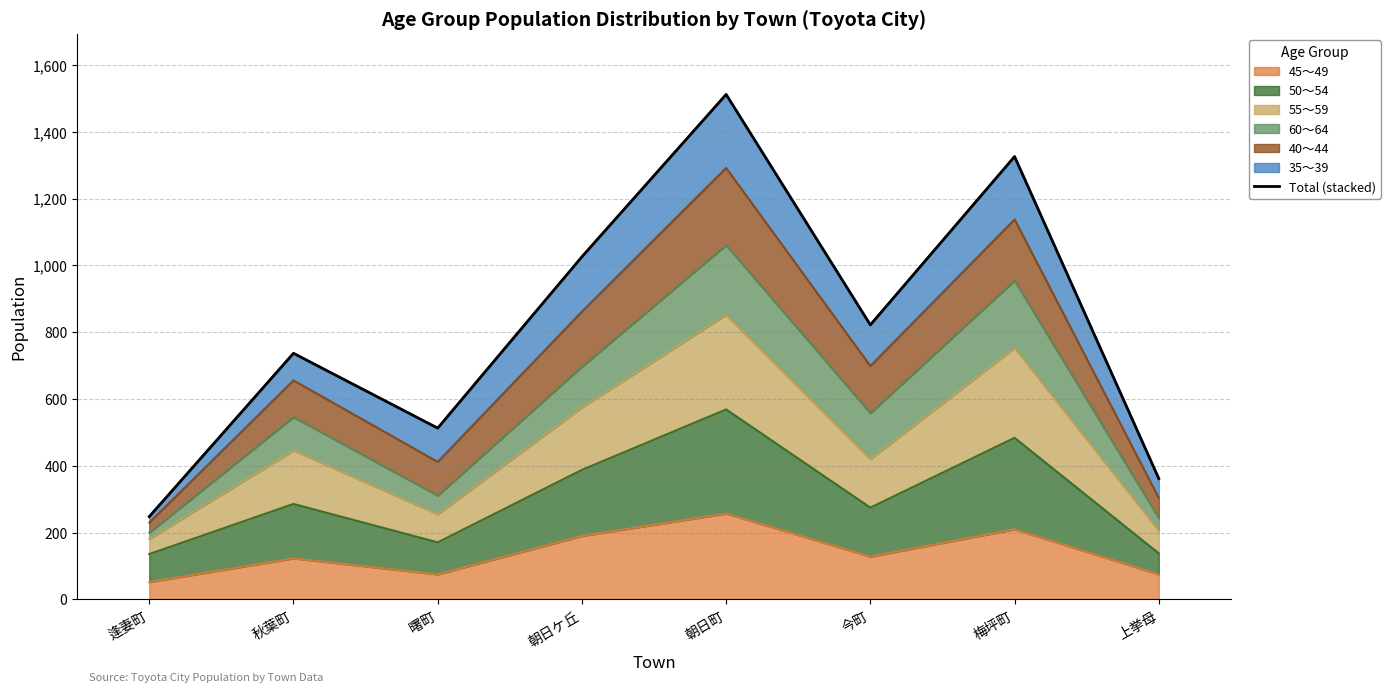

What is the minimum value shown in the chart?

248